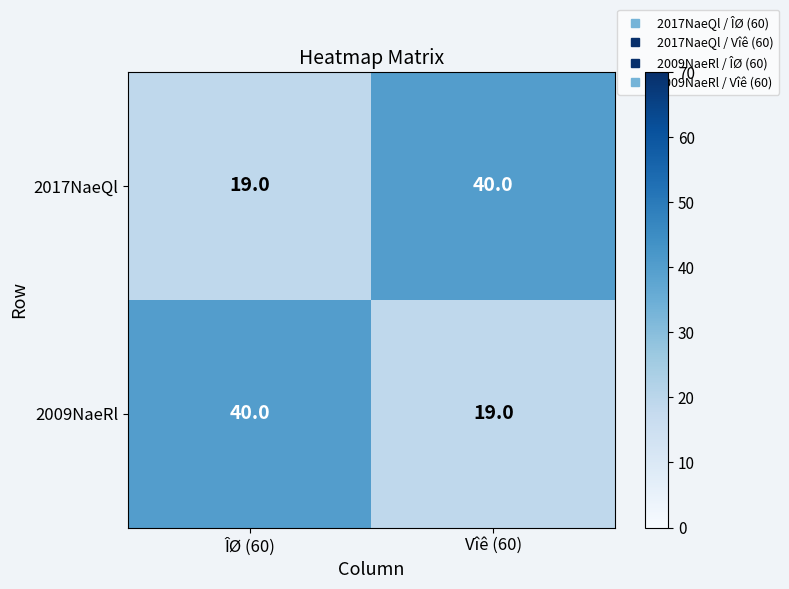

Is it true that 2009NaeRl equals 19 at Vîê (60)?

True